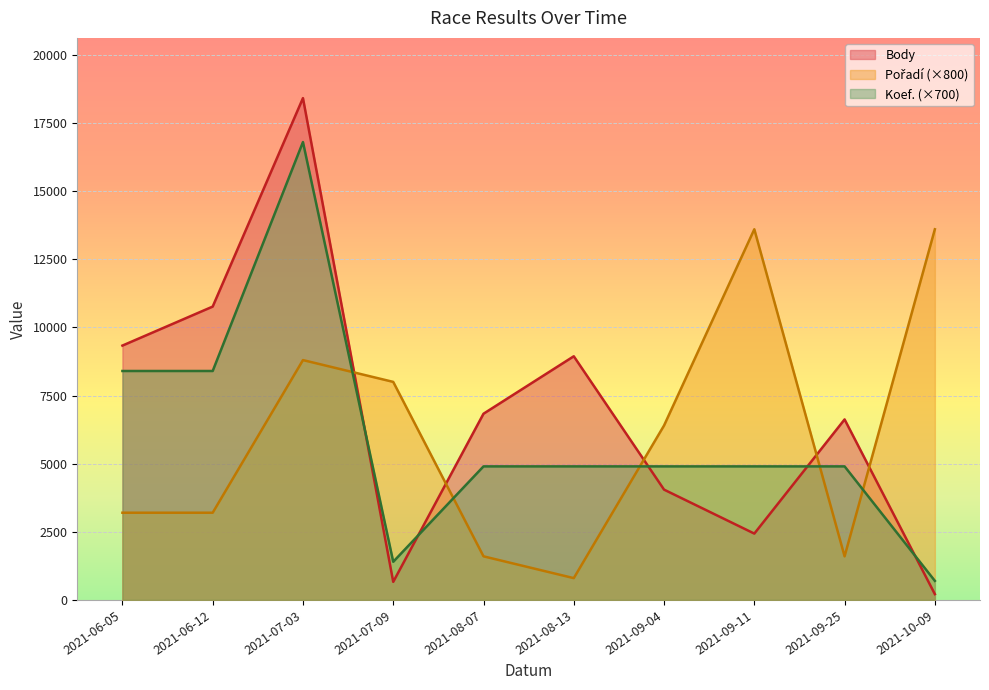

What position from the right is 2021-08-13?

5